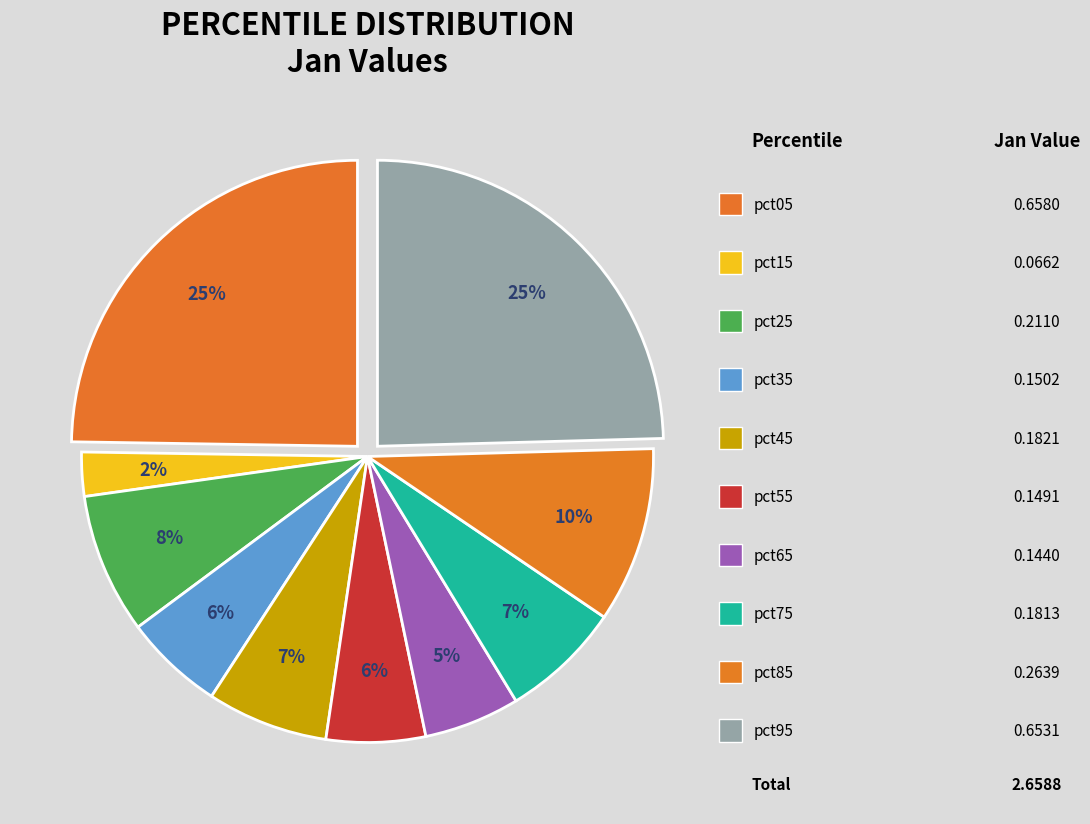

Is there a majority slice in this chart?

No